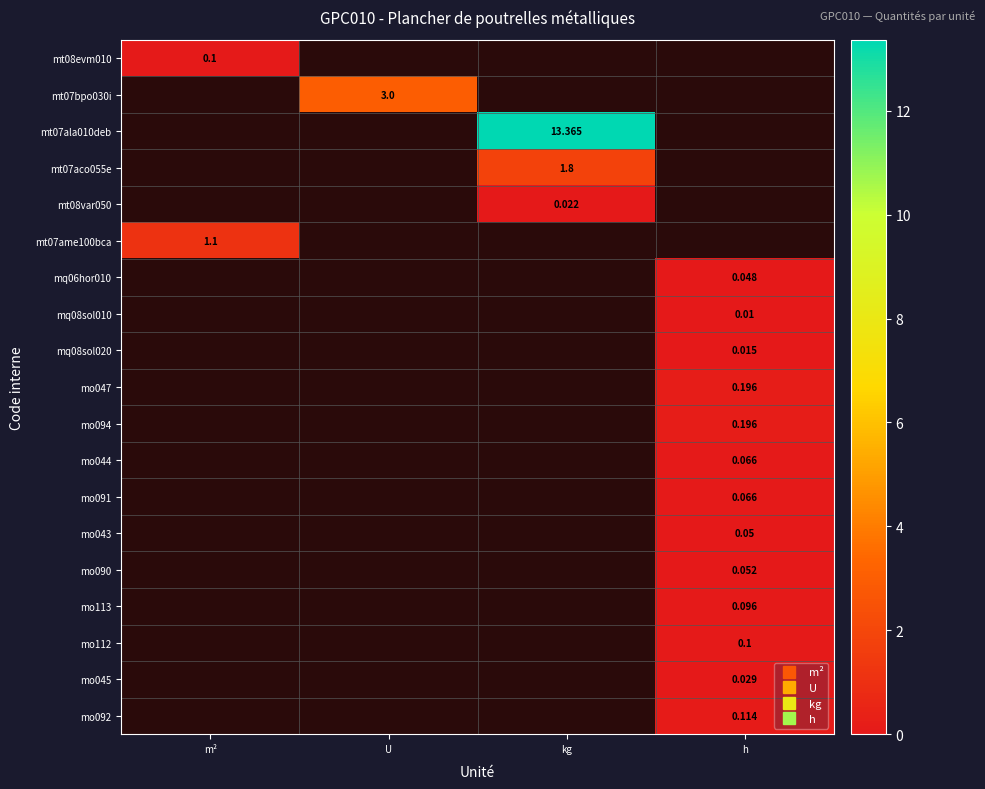

How many categories are shown in the chart?

4